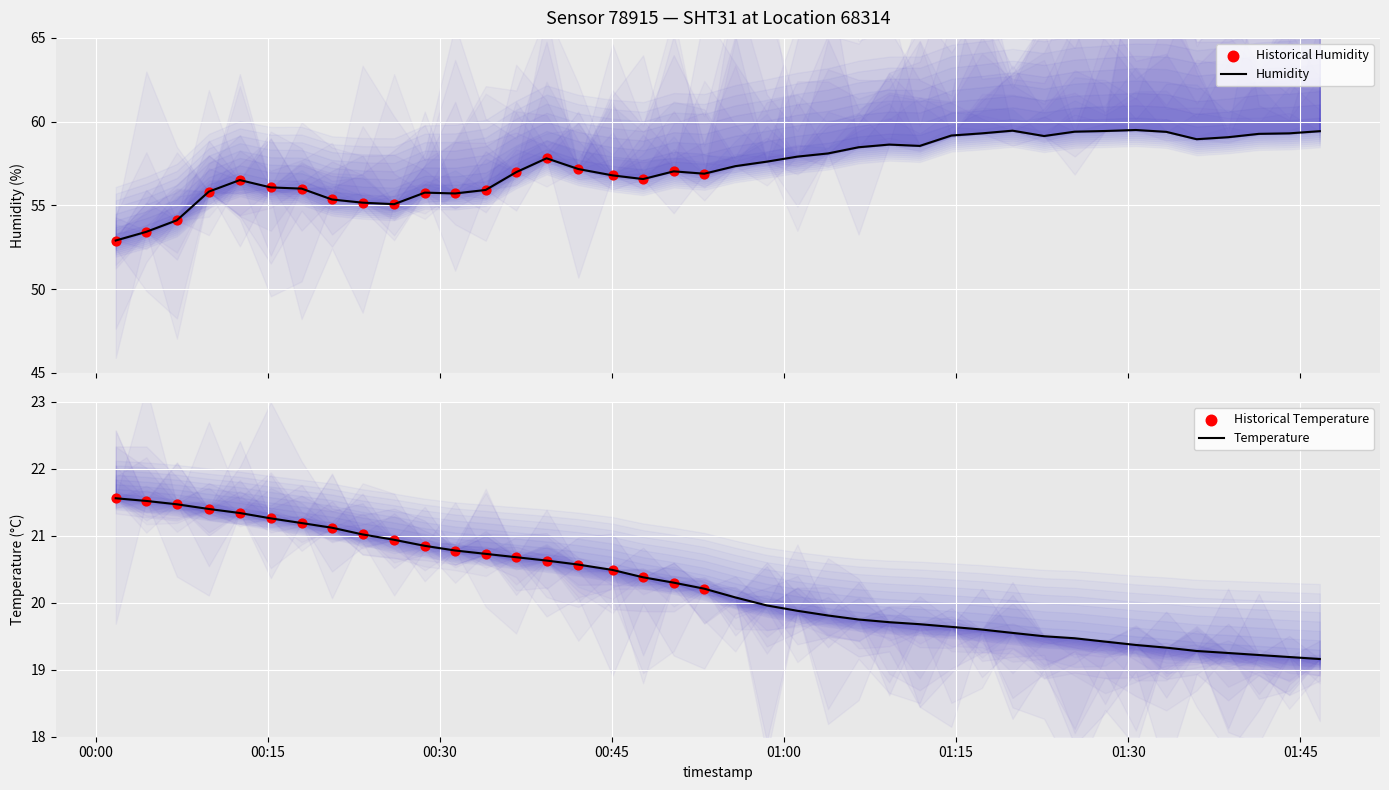

Which series has the largest total across all categories?

humidity